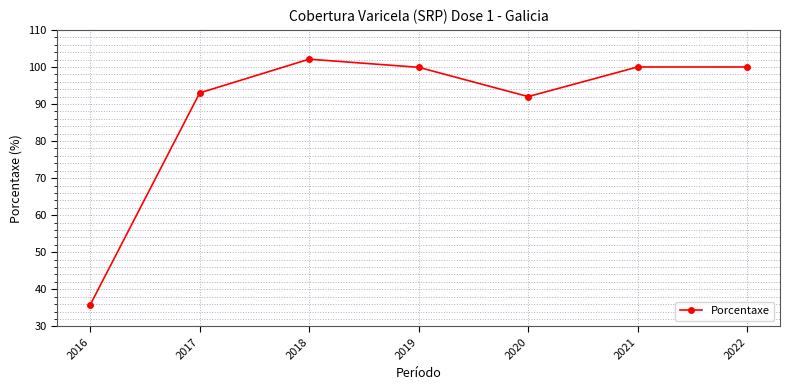

At which category does the chart reach its peak across all series?

2018